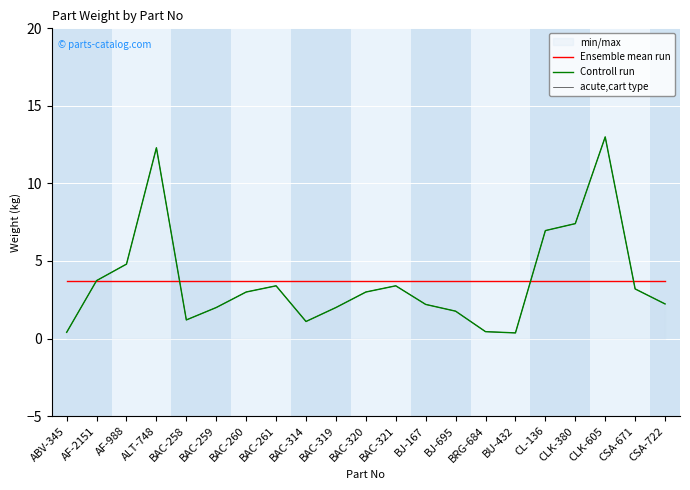

Which category has the lowest value in the Controll run series?

BU-432